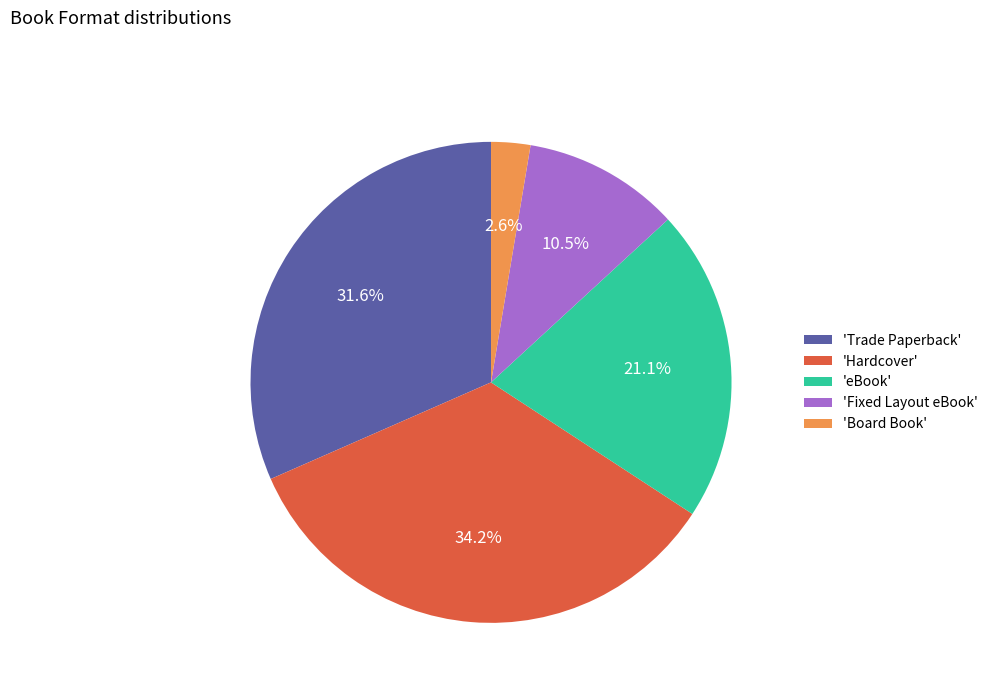

To the nearest percent, what is the average slice percentage?

20%